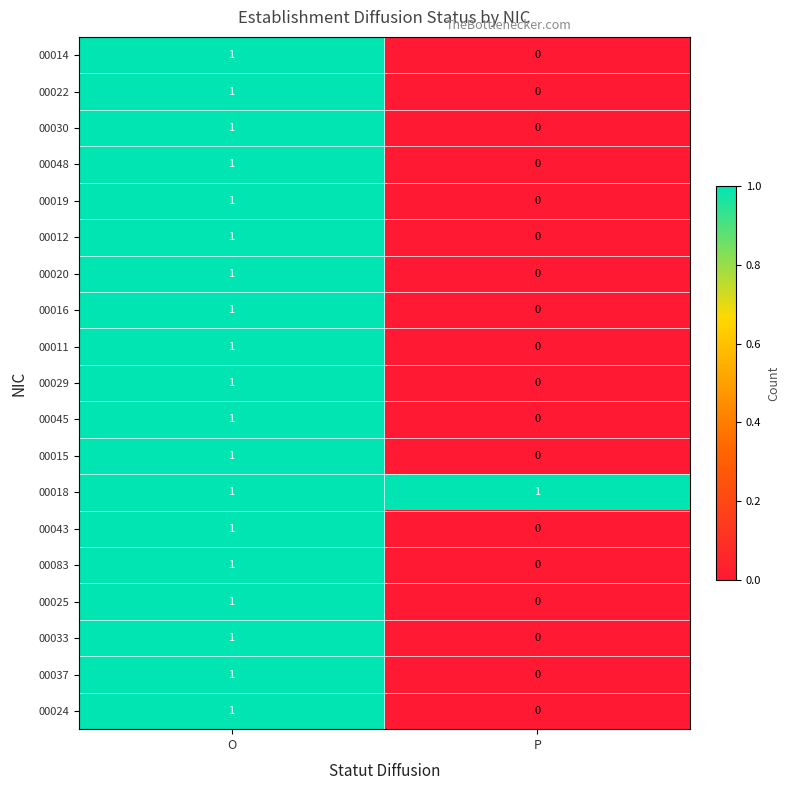

Rank the categories by 00029 value from highest to lowest.

O, P